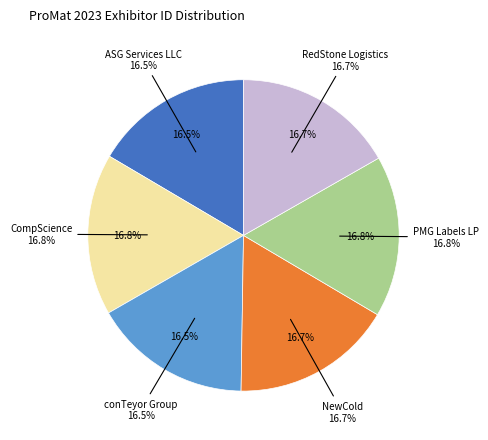

Does RedStone Logistics represent more than half of the total?

No